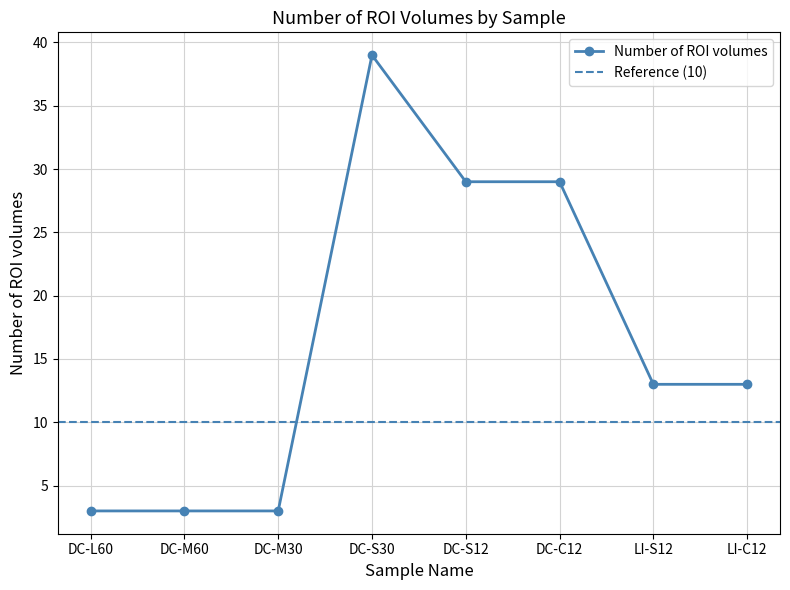

What is the difference between the maximum and minimum values?

36